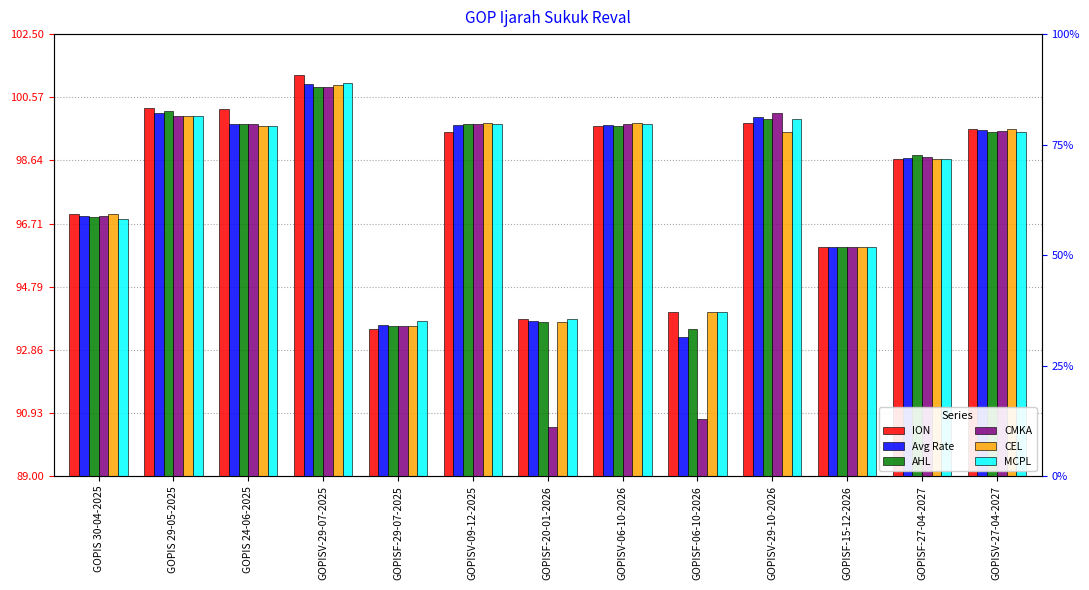

What is the difference between the highest and lowest values at GOPISV-06-10-2026?

0.1